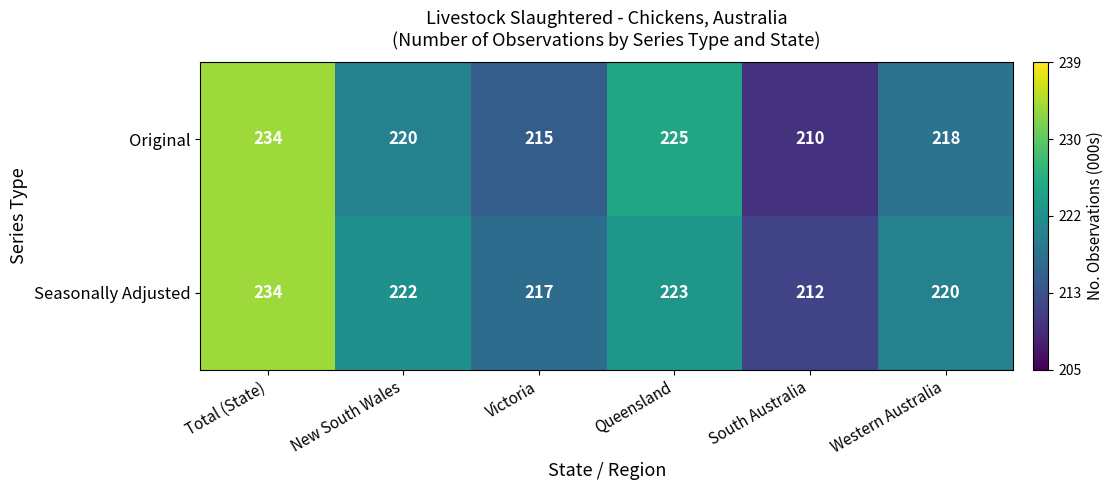

What is the sum of all Original values?

1322